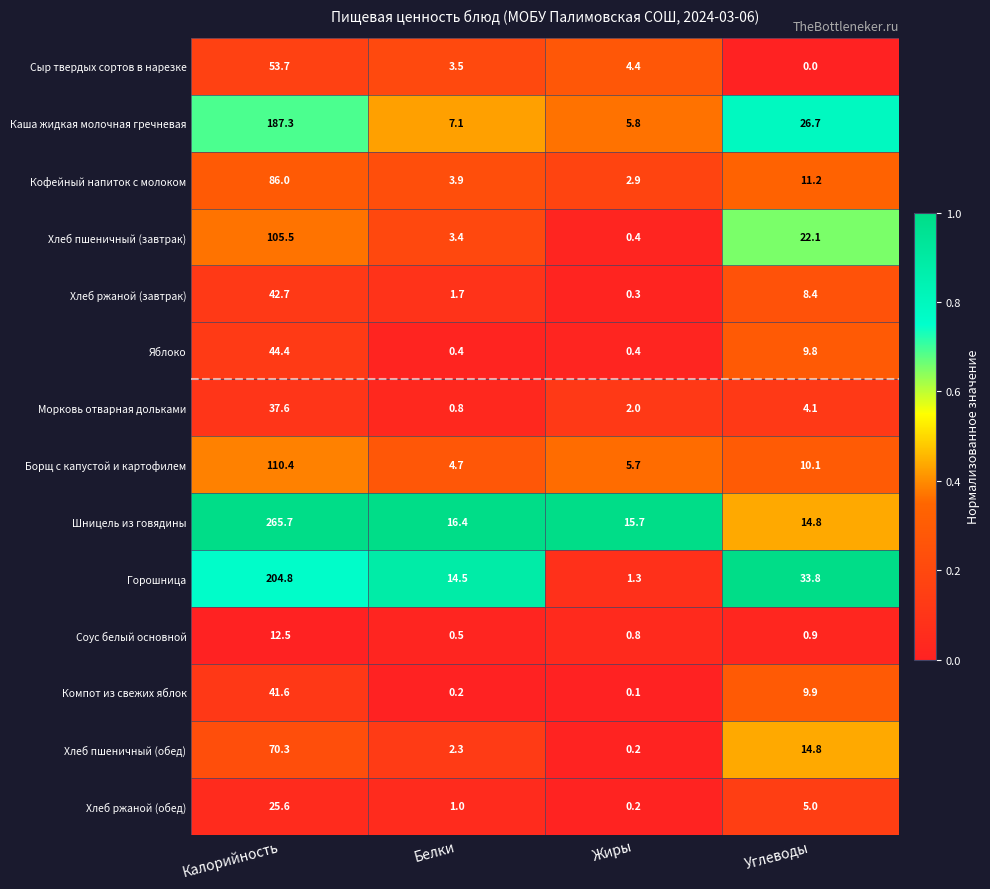

Rank the series by their maximum value, from lowest to highest.

Соус белый основной, Хлеб ржаной (обед), Морковь отварная дольками, Компот из свежих яблок, Хлеб ржаной (завтрак), Яблоко, Сыр твердых сортов в нарезке, Хлеб пшеничный (обед), Кофейный напиток с молоком, Хлеб пшеничный (завтрак), Борщ с капустой и картофилем, Каша жидкая молочная гречневая, Горошница, Шницель из говядины